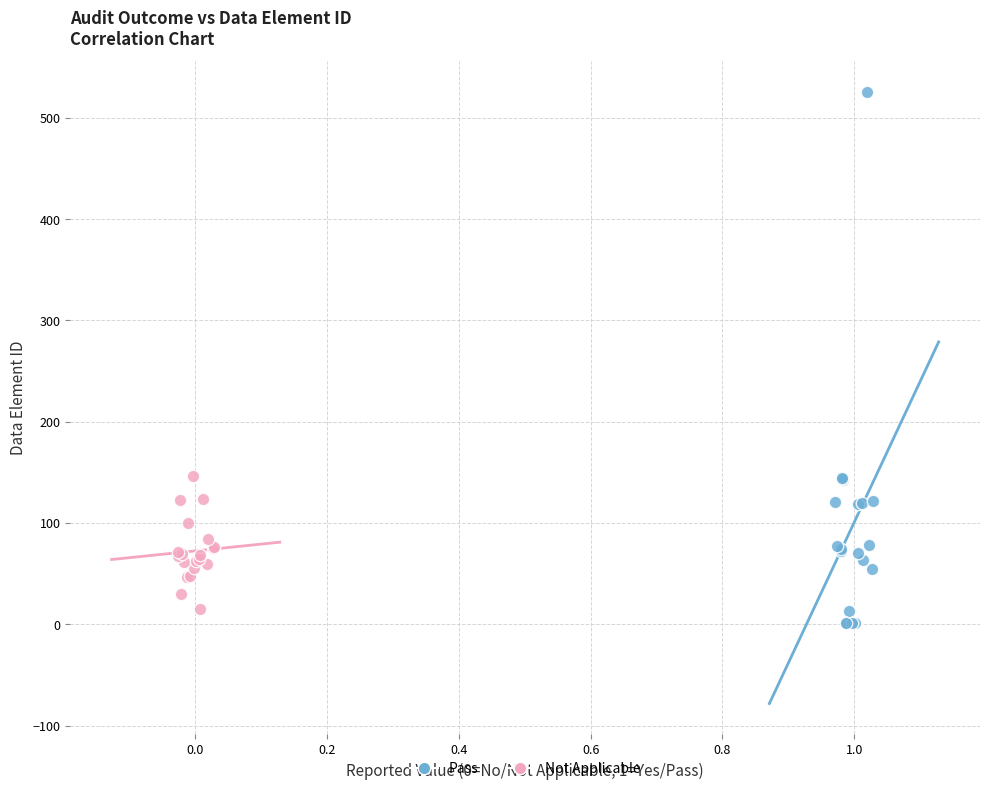

Which series reaches the maximum Y coordinate?

Pass